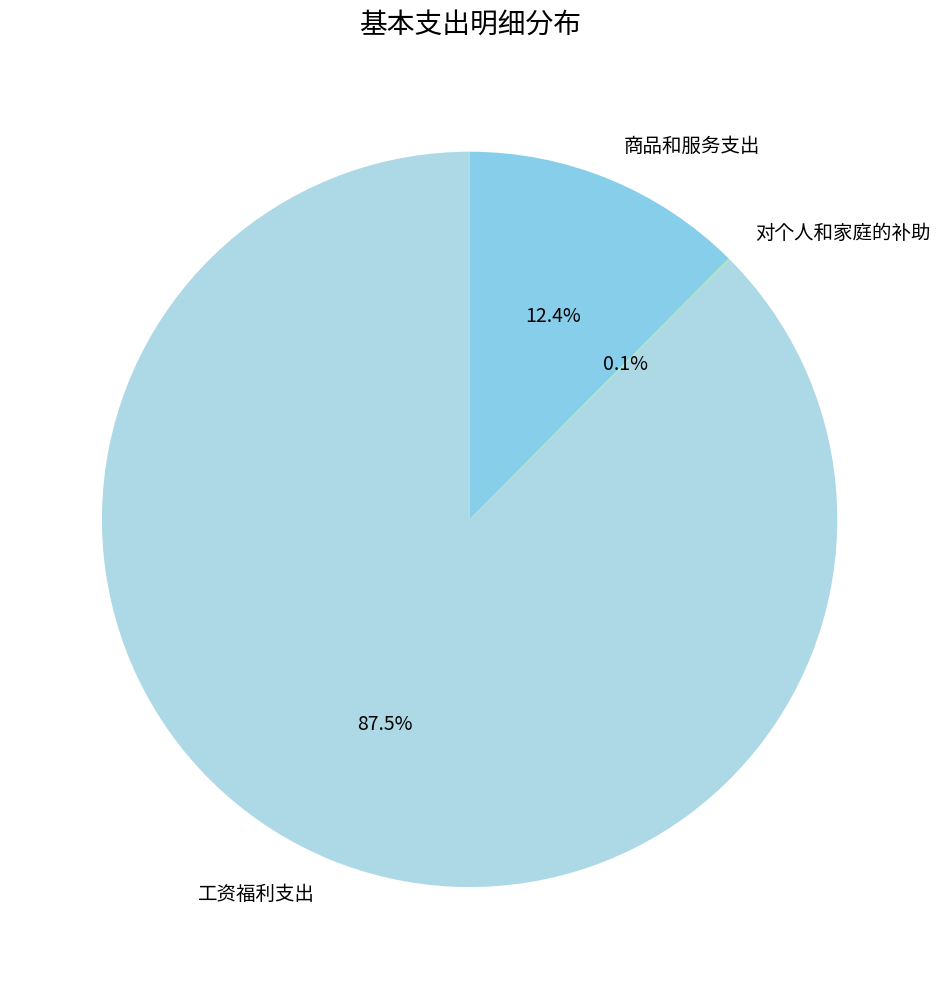

Is 工资福利支出 the majority of the pie?

Yes